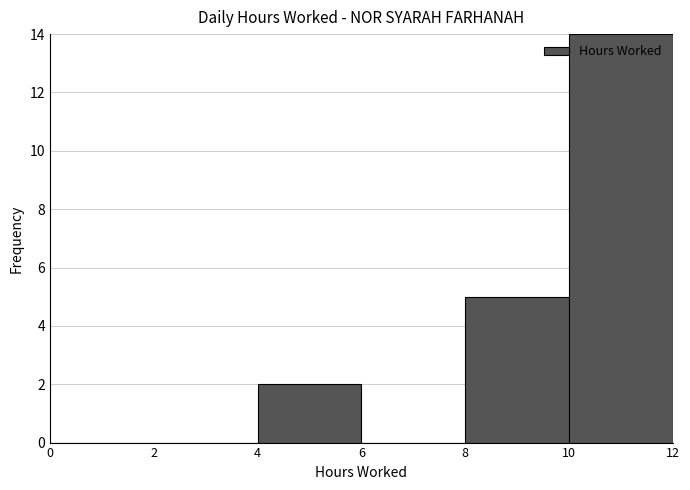

Reading left to right, list every bar in this chart as the range it spans on the x-axis followed by its height. The values are not printed on the chart, so give them approximately, as read against the axis.

0 to 2: 0
2 to 4: 0
4 to 6: 2
6 to 8: 0
8 to 10: 5
10 to 12: 14